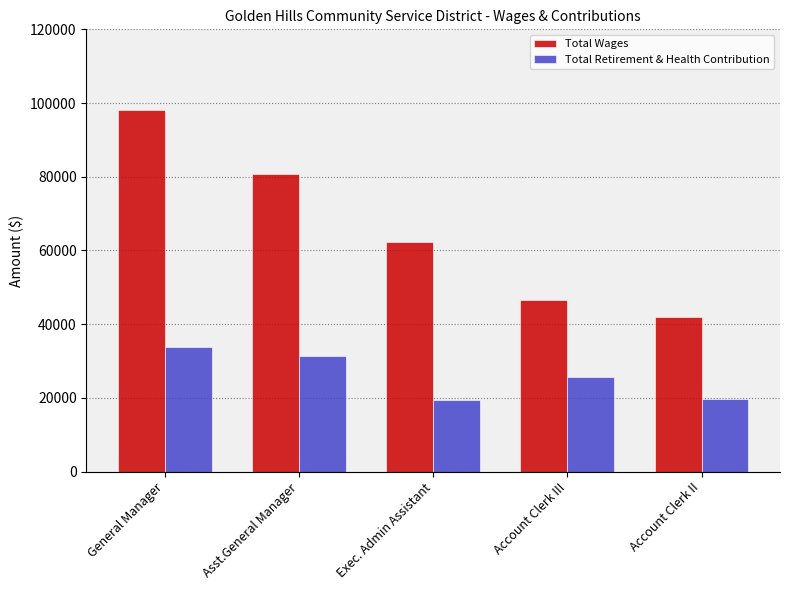

Which series has the largest range (max minus min)?

Total Wages